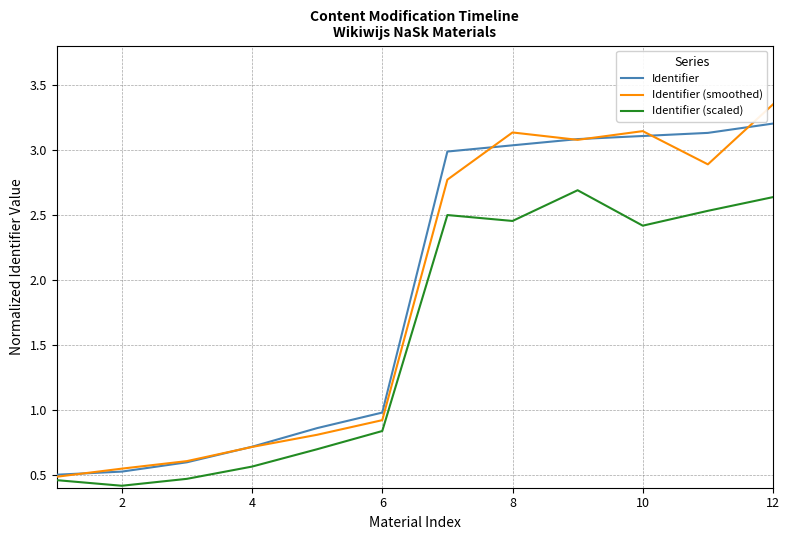

Which series has the largest range (max minus min)?

Identifier (smoothed)